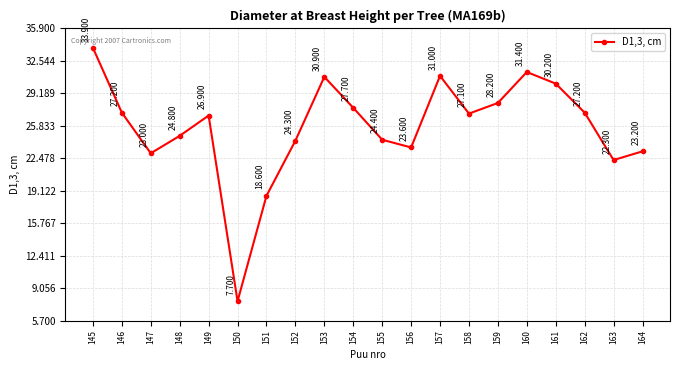

True or false: the data shows 32.7 at 164.

False